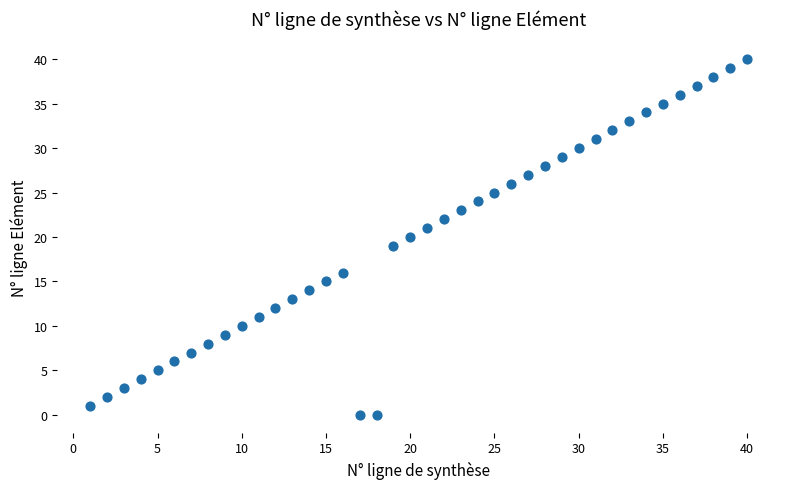

What is the range of Y values (max minus min)?

40